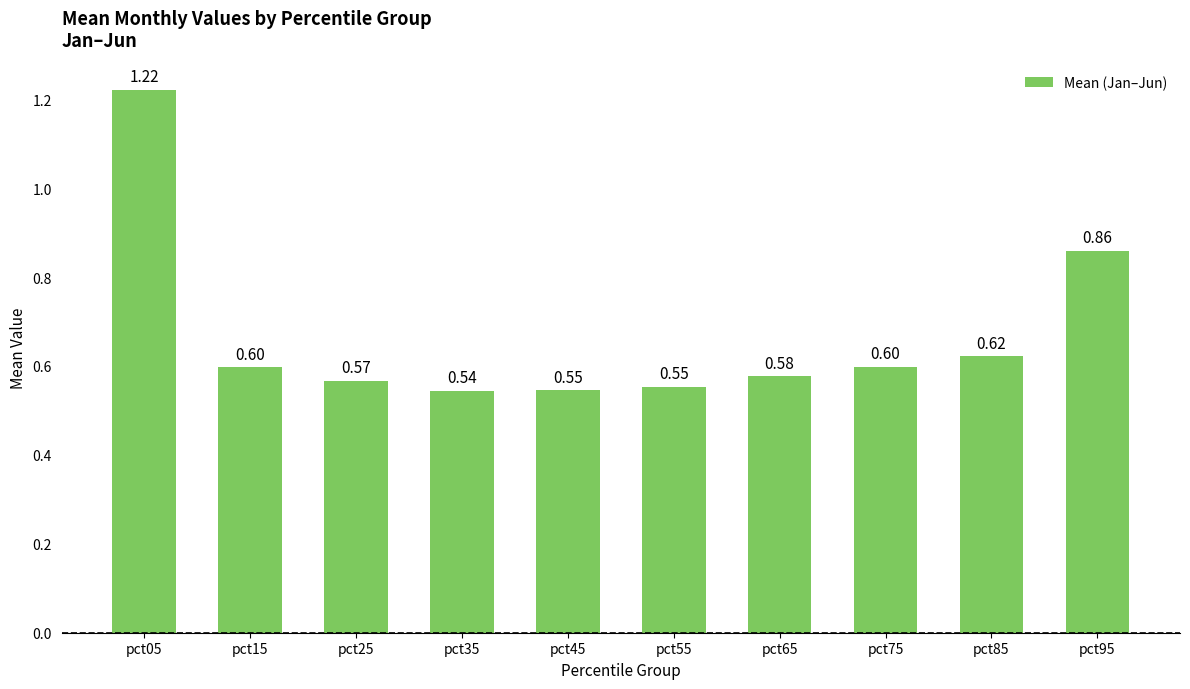

What is the value of the 6th bar from the left?

0.6